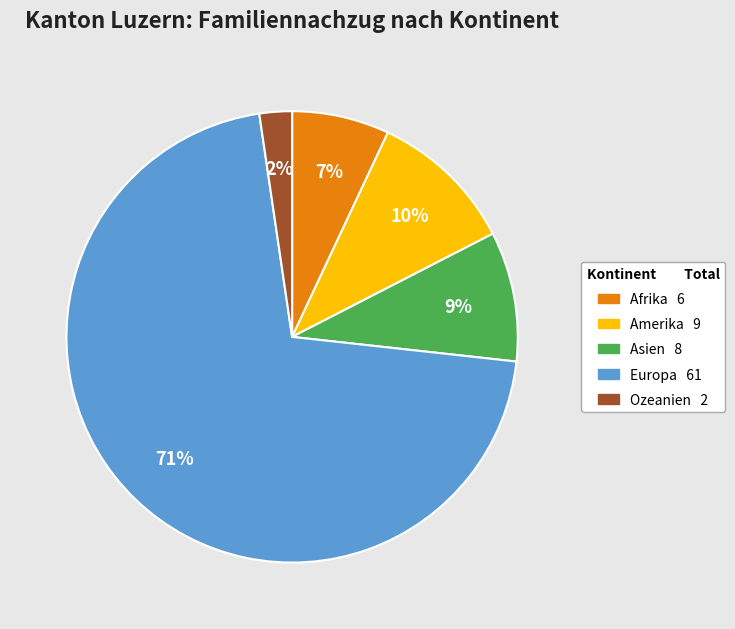

How many segments does this pie chart have?

5